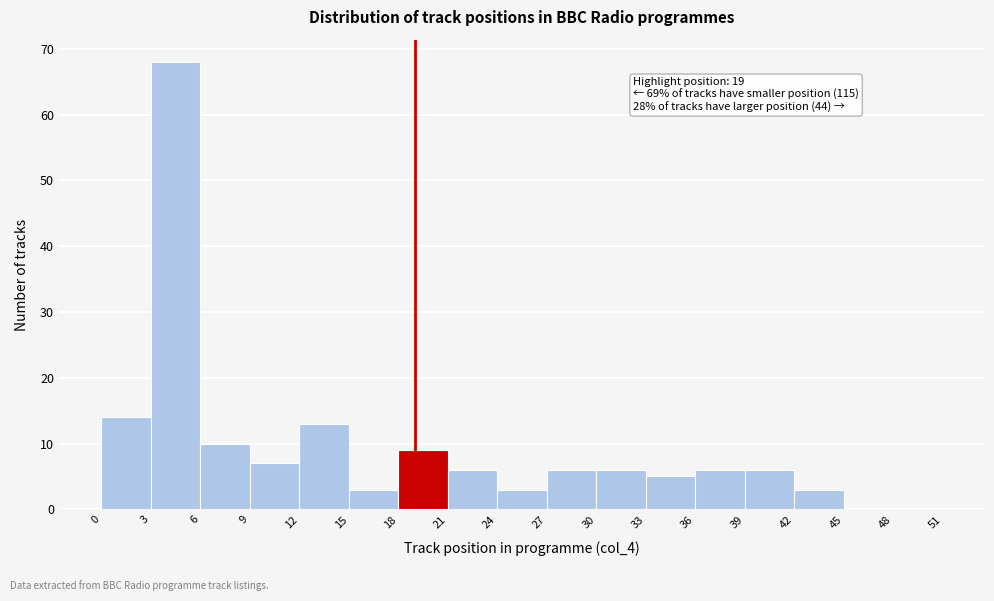

Over which range of the x-axis is the bar tallest?

3 to 6